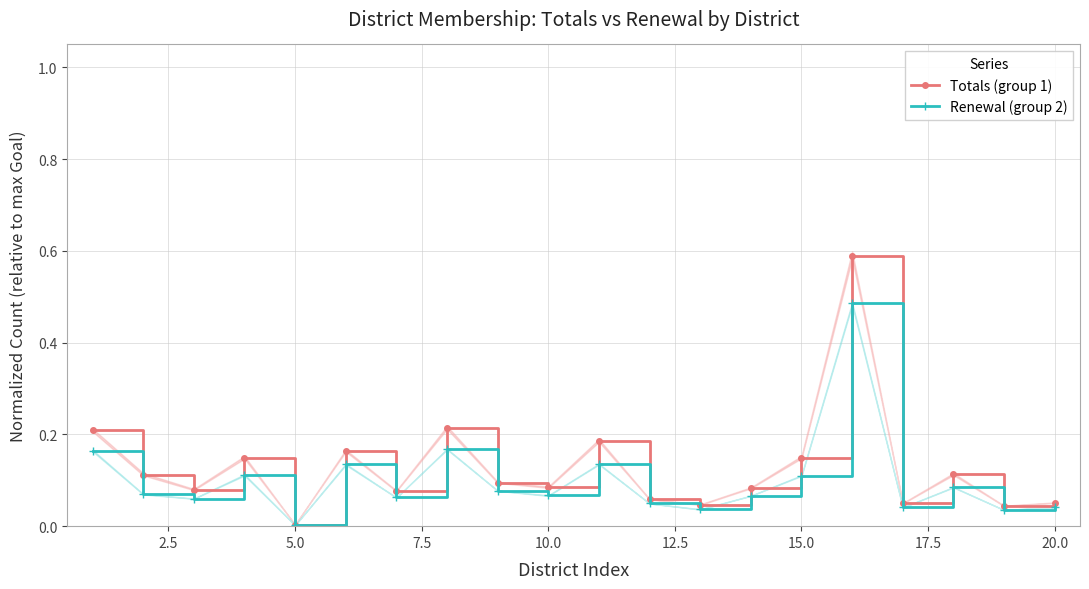

In Renewal (group 2), how many points are higher than both neighbors (excluding endpoints)?

6